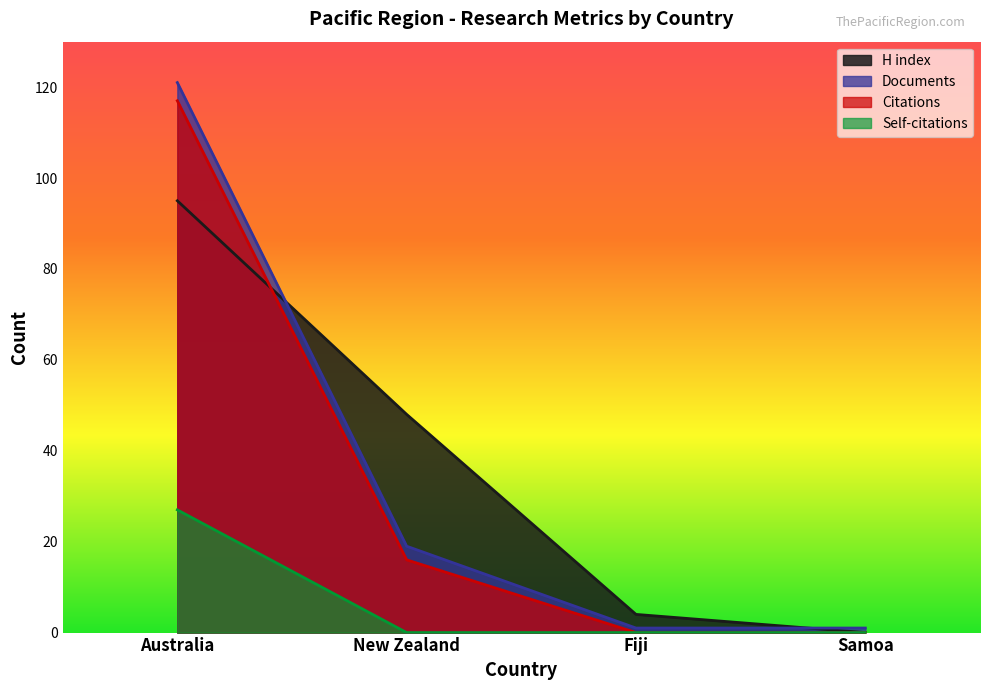

What position from the left is Fiji?

3